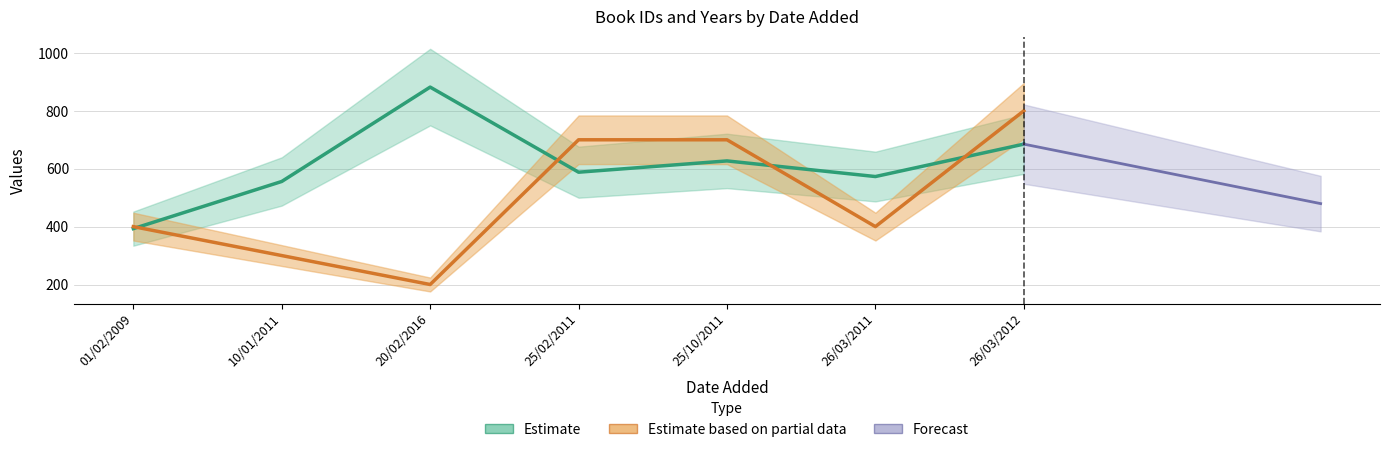

True or false: year has more than 0 interior local peaks.

True